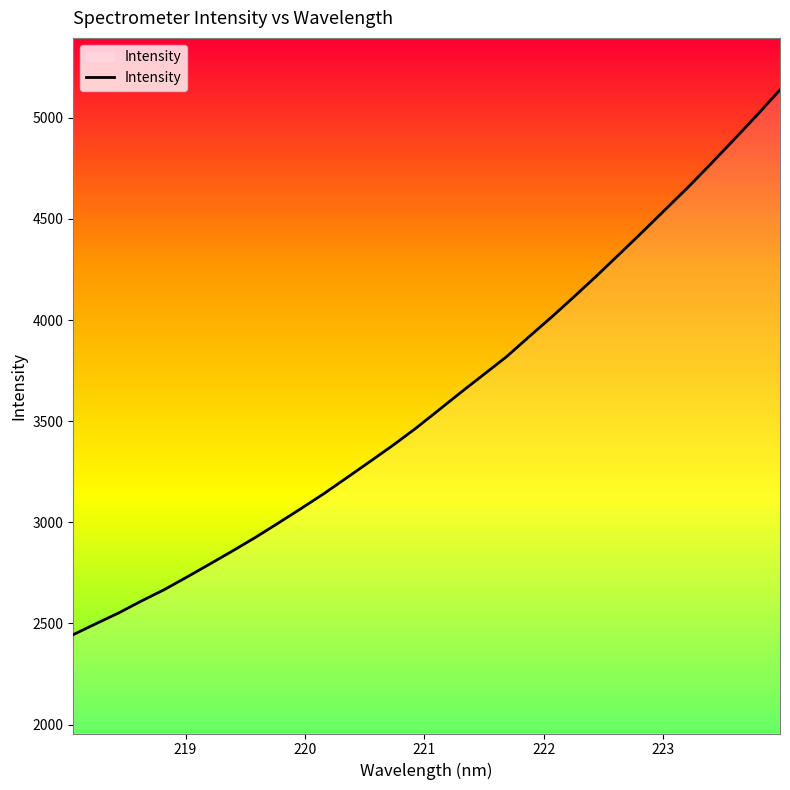

What is the minimum value shown in the chart?

2444.4